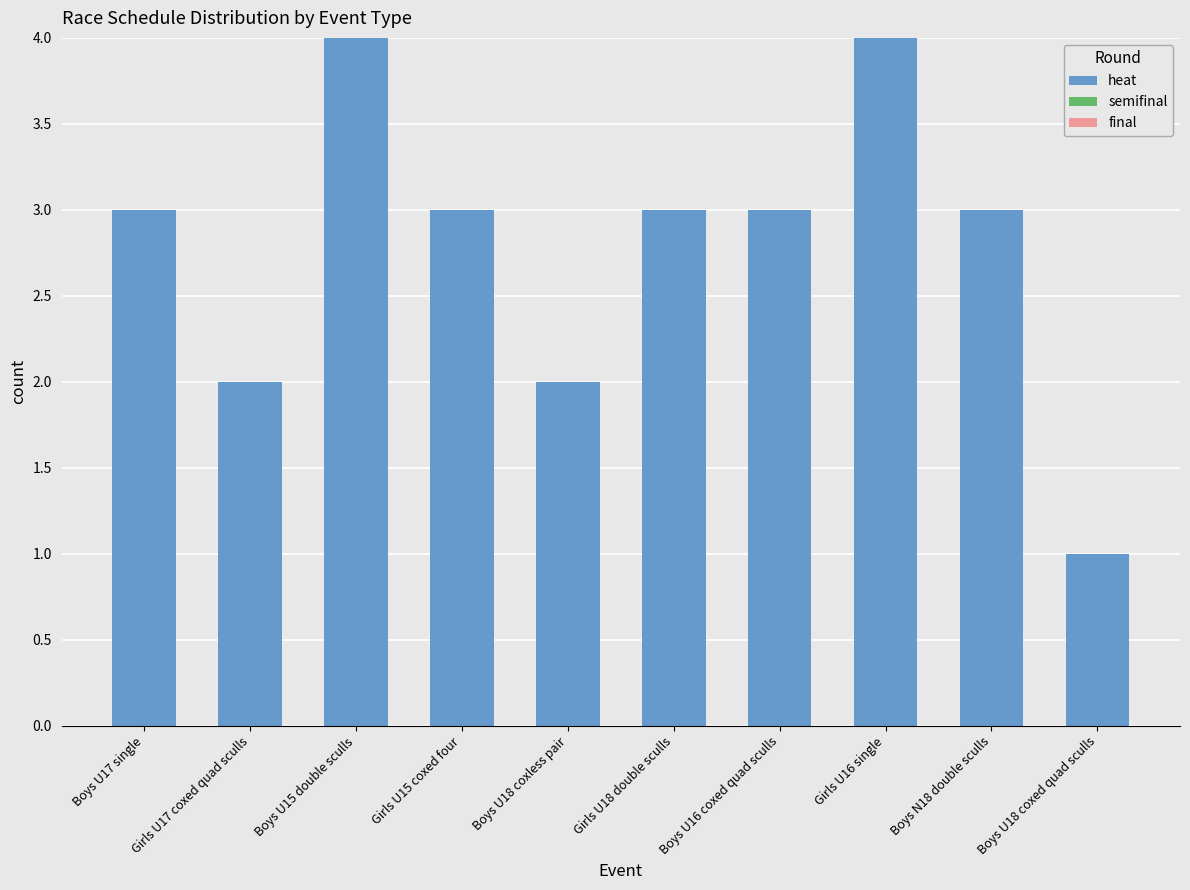

What is the ratio of the value at Boys N18 double sculls to the value at Girls U18 double sculls?

1.0